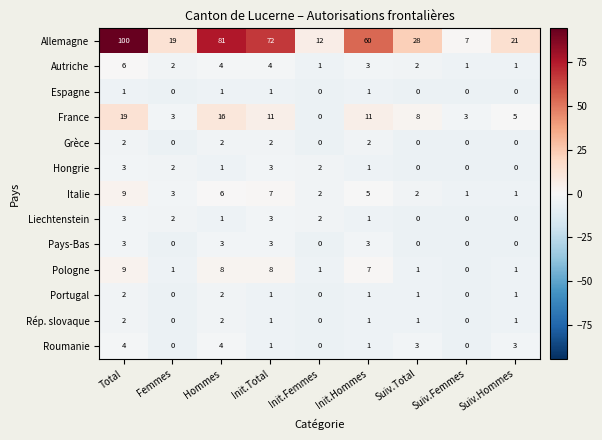

Count the France values in the range 3 to 11.

6